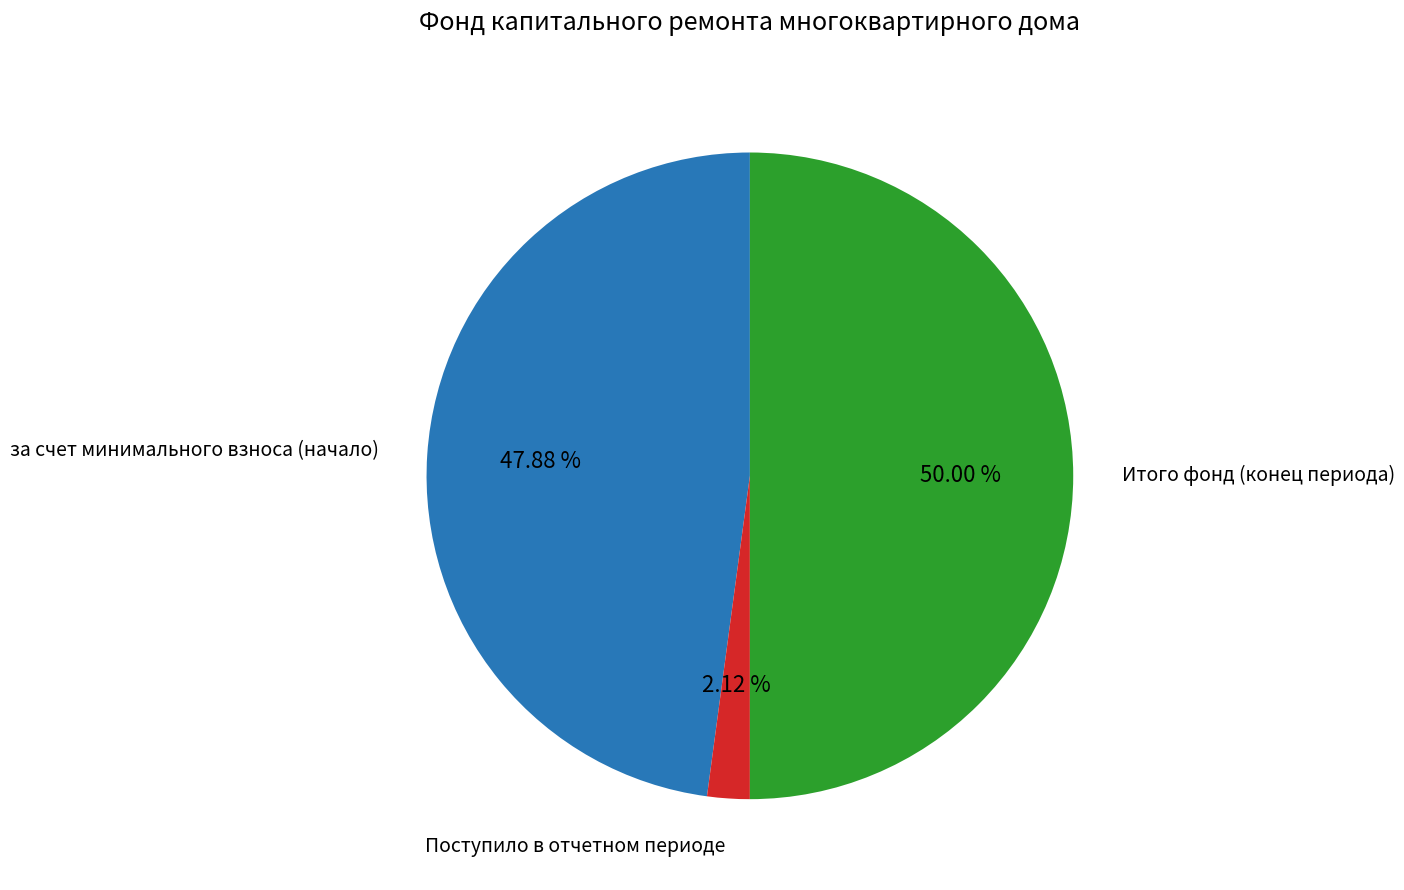

What is the smallest slice in the pie chart?

Поступило в отчетном периоде